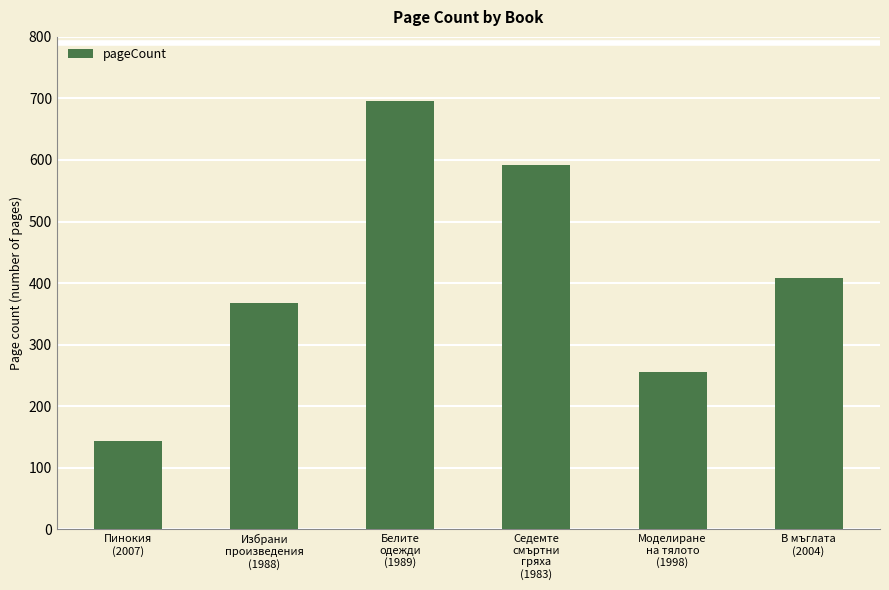

List the labels in order of value, smallest first.

Пинокия
(2007), Моделиране
на тялото
(1998), Избрани
произведения
(1988), В мъглата
(2004), Седемте
смъртни
гряха
(1983), Белите
одежди
(1989)